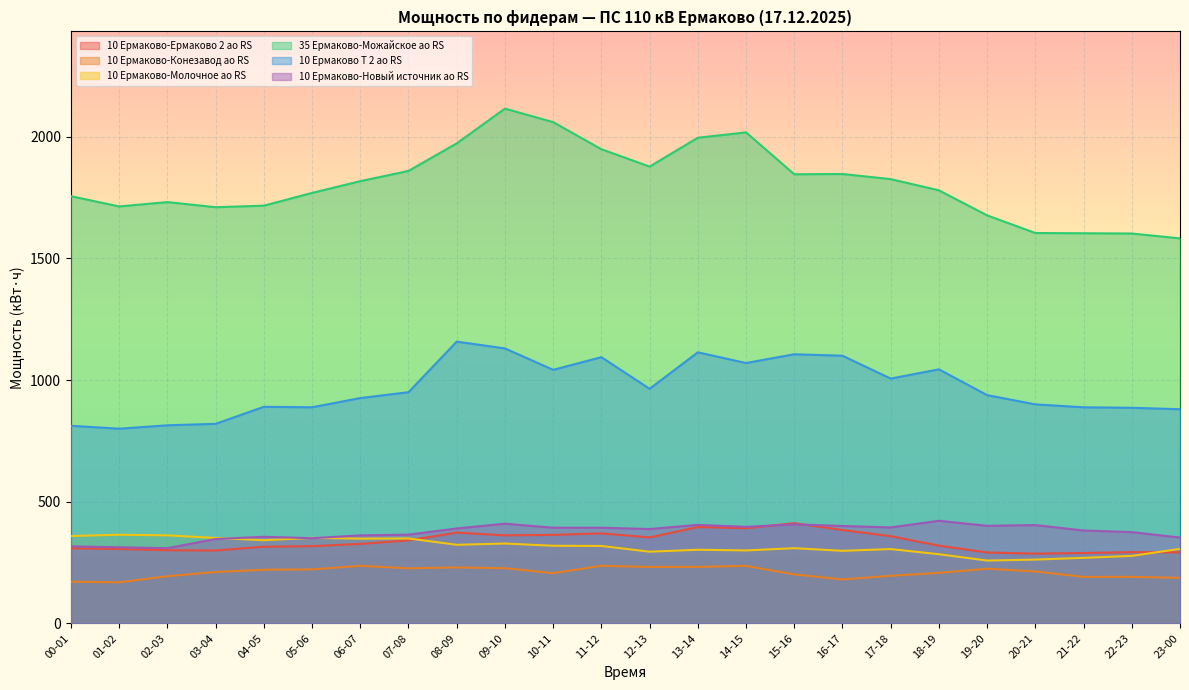

How many values in the 10 Ермаково-Ермаково 2 ао RS series are below 326?

12